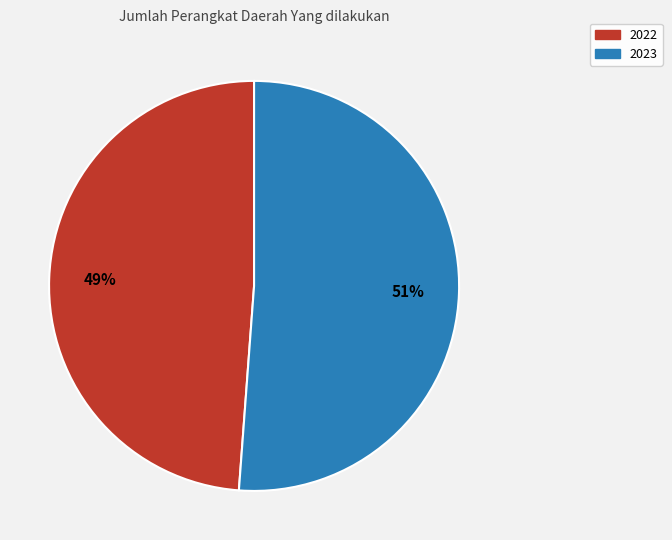

How many segments does this pie chart have?

2